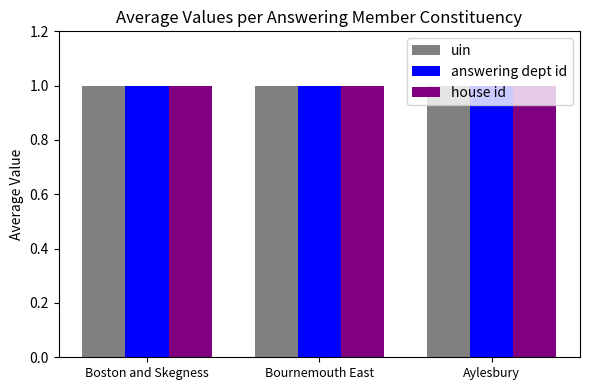

Reading left to right, transcribe all the data shown in this chart.

uin: Boston and Skegness=1.0	Bournemouth East=1.0	Aylesbury=1.0
answering dept id: Boston and Skegness=1.0	Bournemouth East=1.0	Aylesbury=1.0
house id: Boston and Skegness=1.0	Bournemouth East=1.0	Aylesbury=1.0